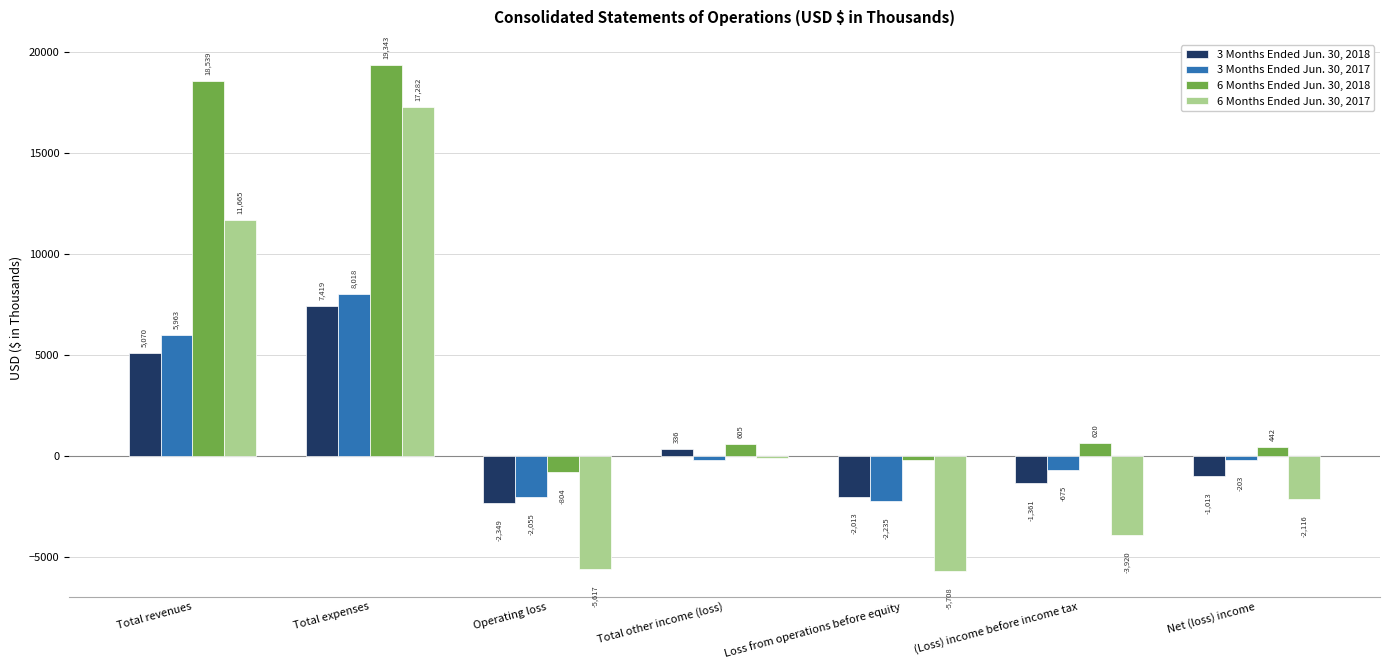

How many negative values does the 6 Months Ended Jun. 30, 2017 series have?

5